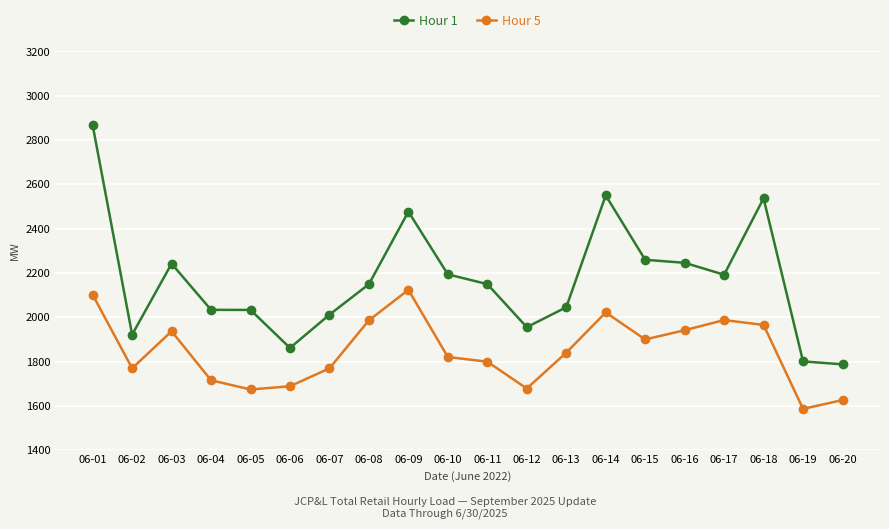

What is the difference between the second highest and second lowest values in the Hour 5 series?

475.1